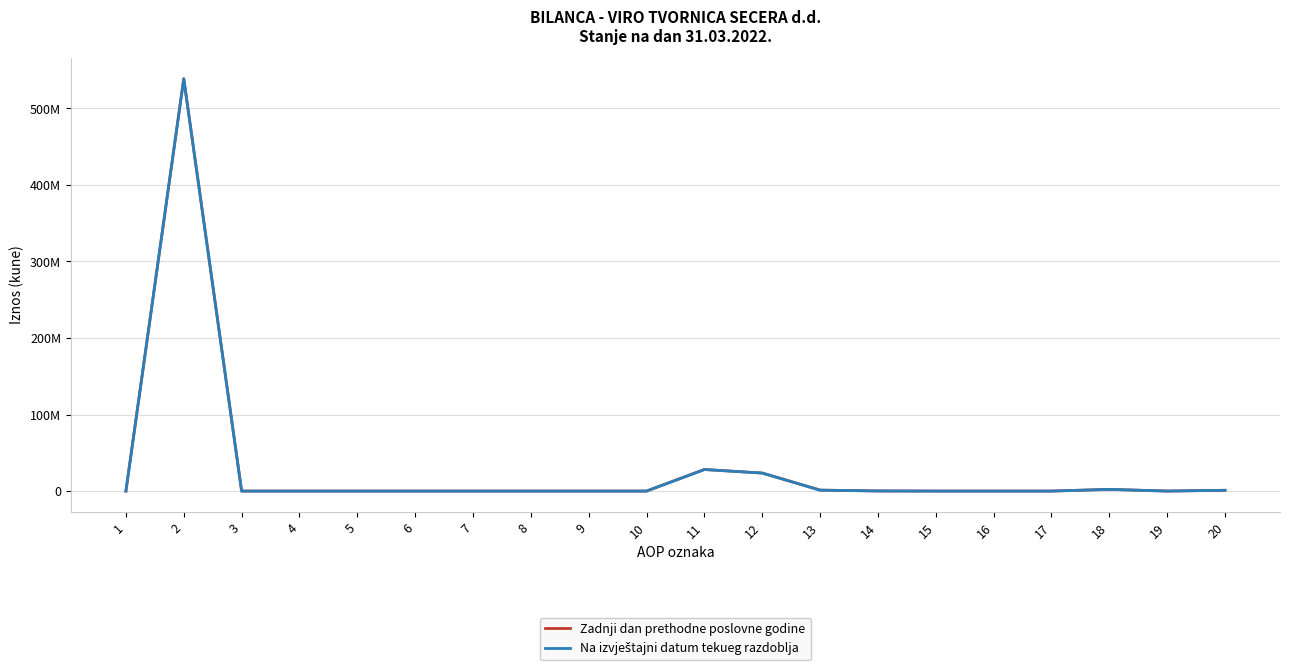

Is it true that Na izvještajni datum tekueg razdoblja equals 0 at 10?

True